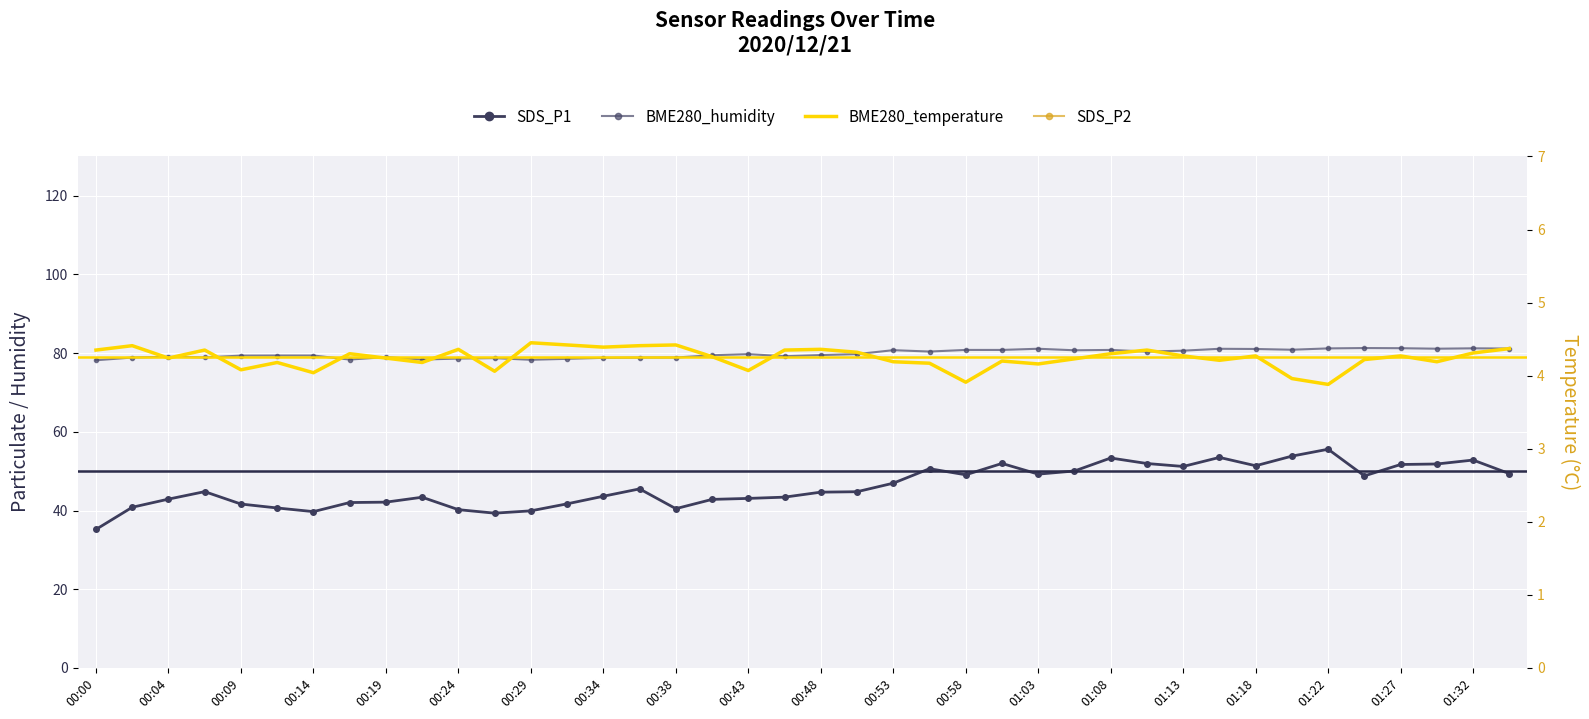

What is the sum of the SDS_P2 values at 30 and 00:34?

42.0